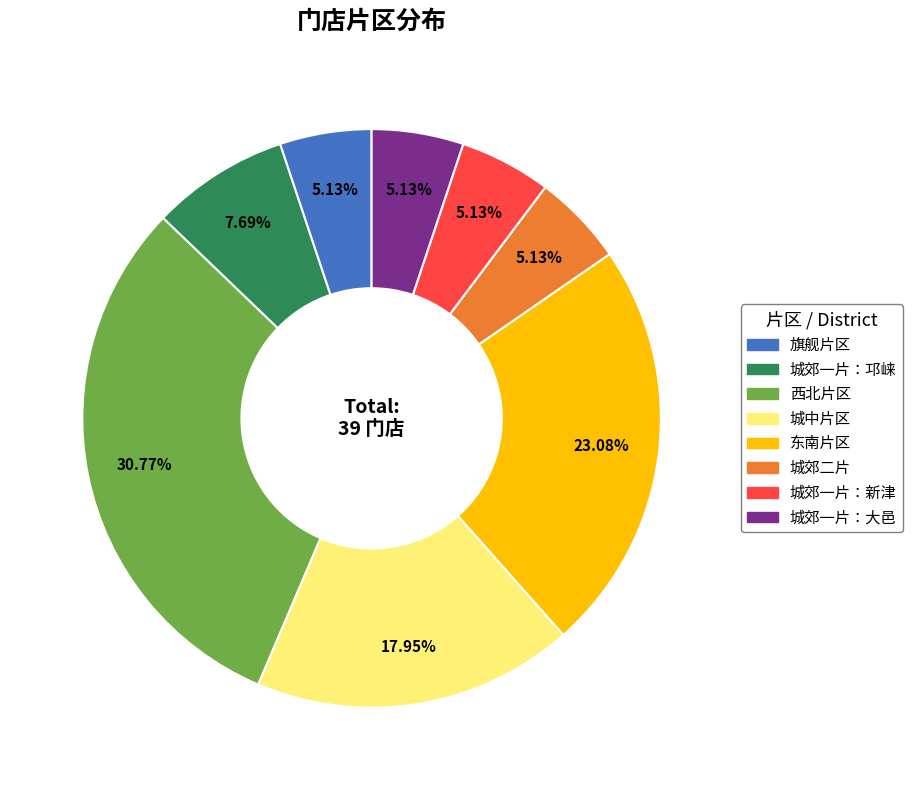

What percentage is the 旗舰片区 slice, to the nearest percent?

5%